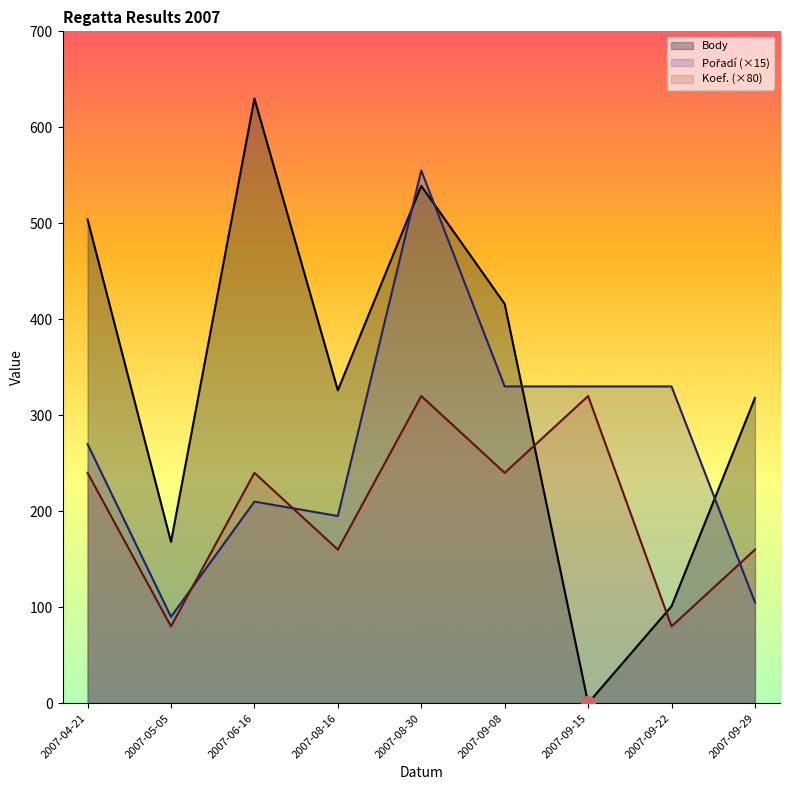

What is the highest value of the Body series?

630